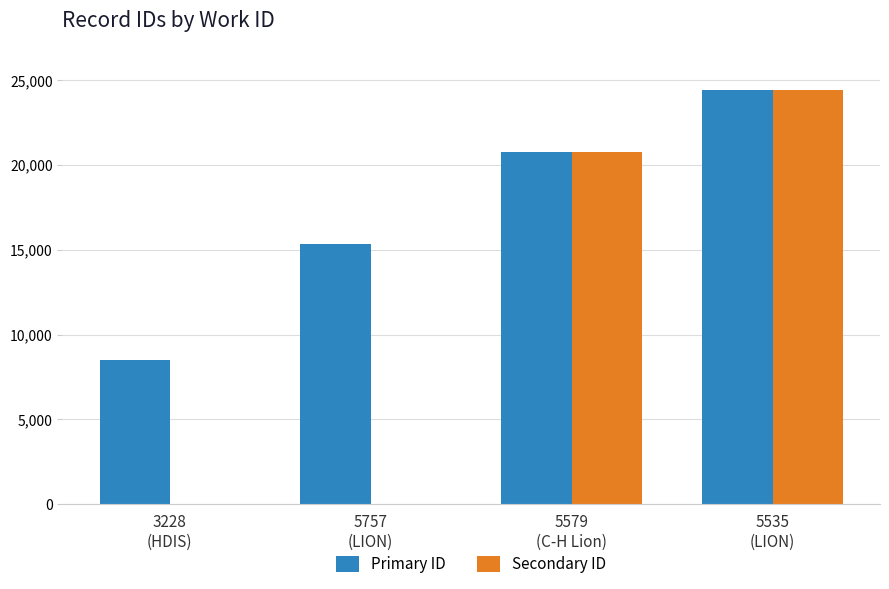

Which series has the largest total across all categories?

Primary ID